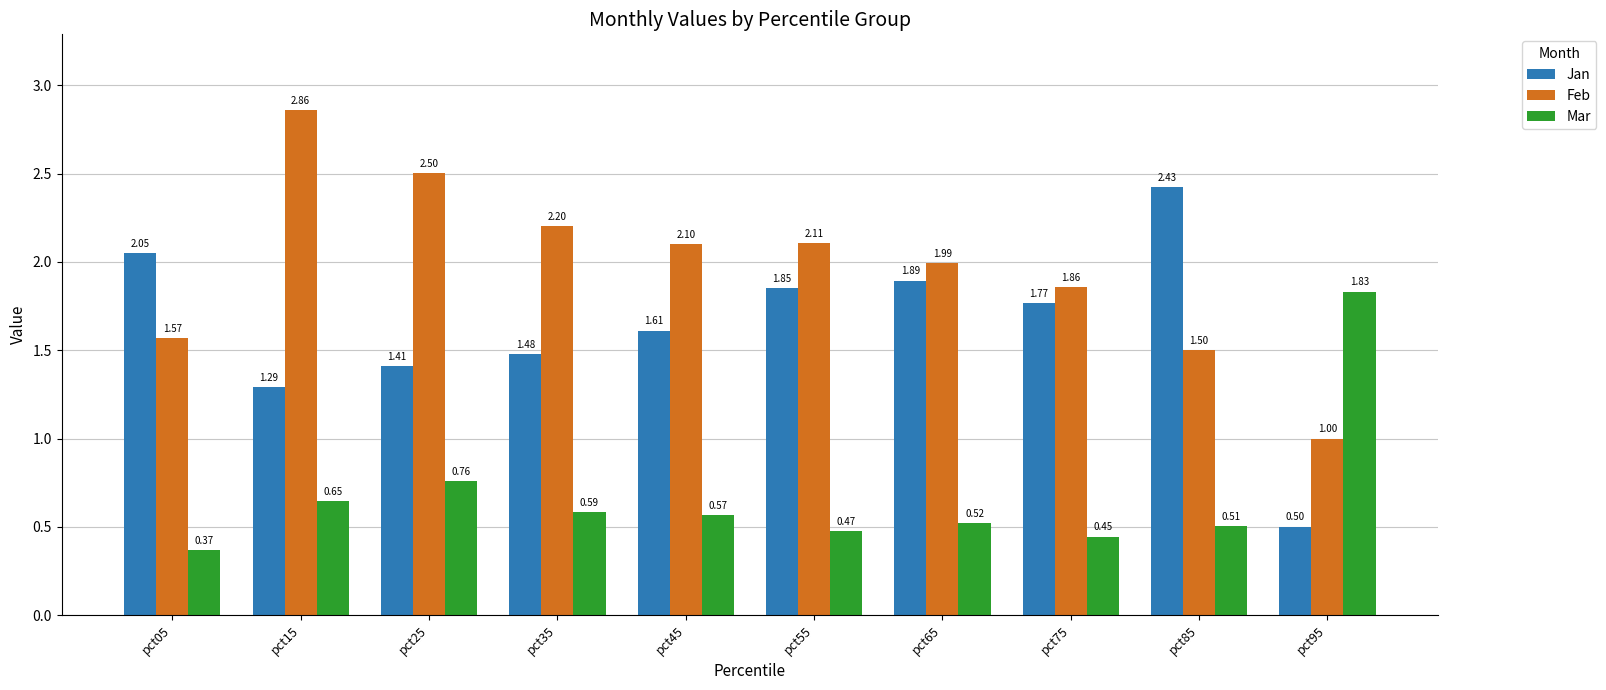

Does the chart contain stacked bars?

No